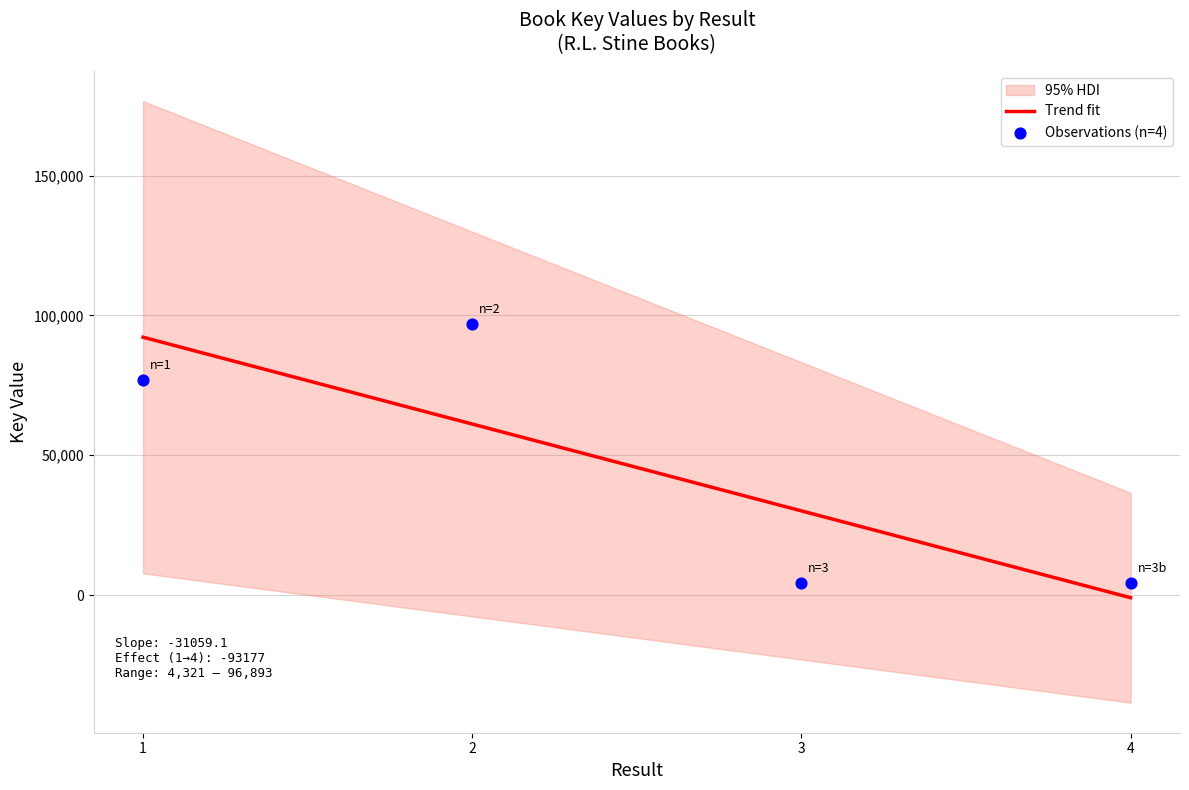

What is the maximum value for Trend fit?

92220.9